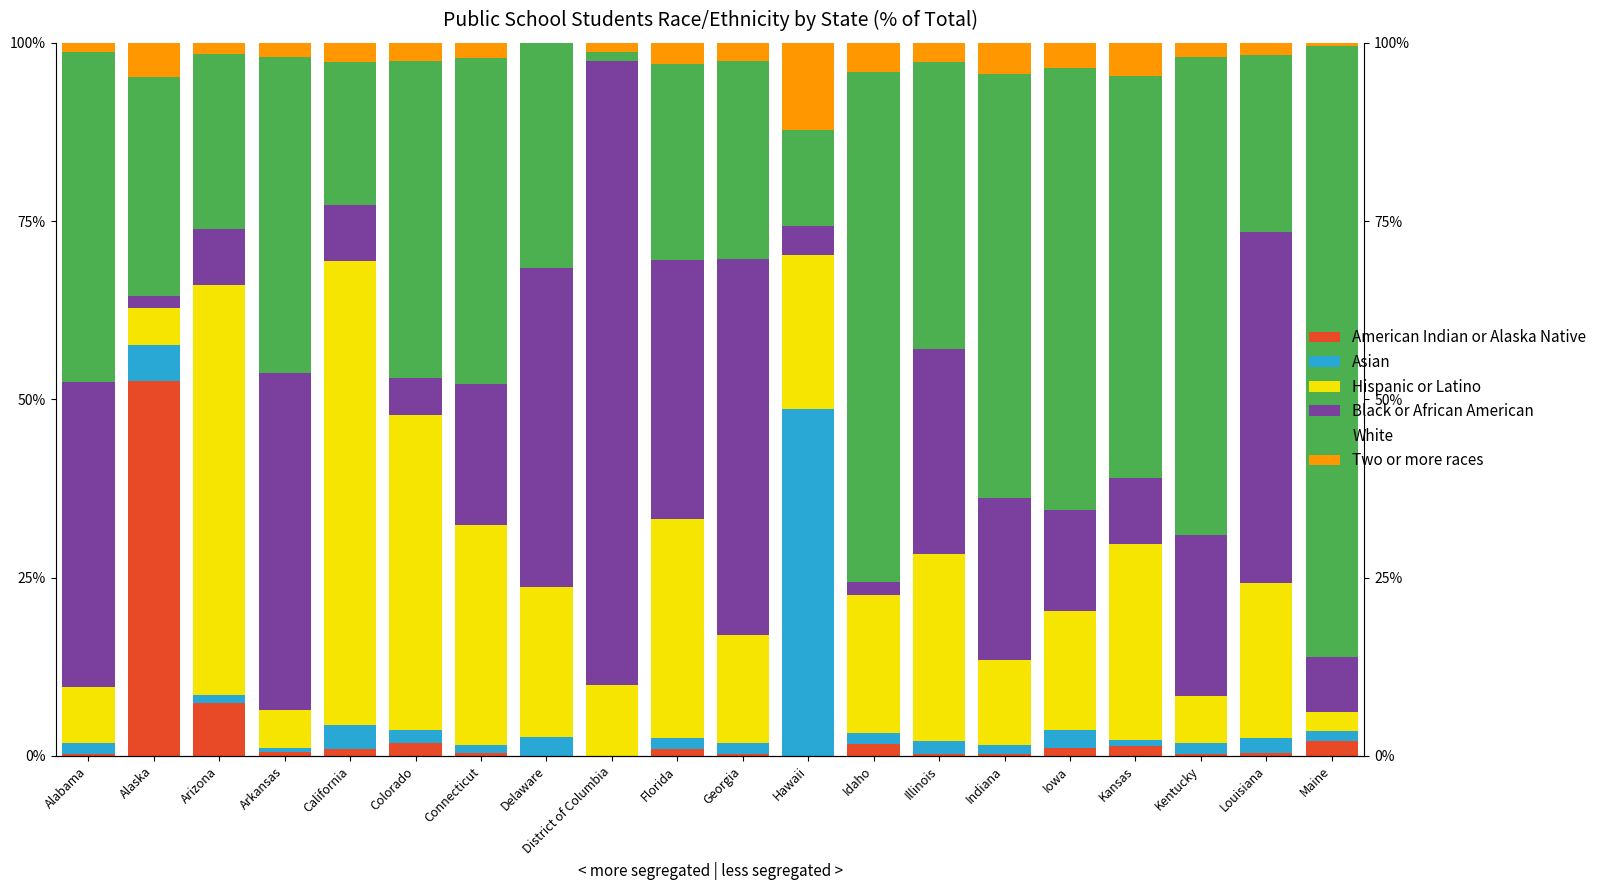

How many data points in Asian are above 1?

17